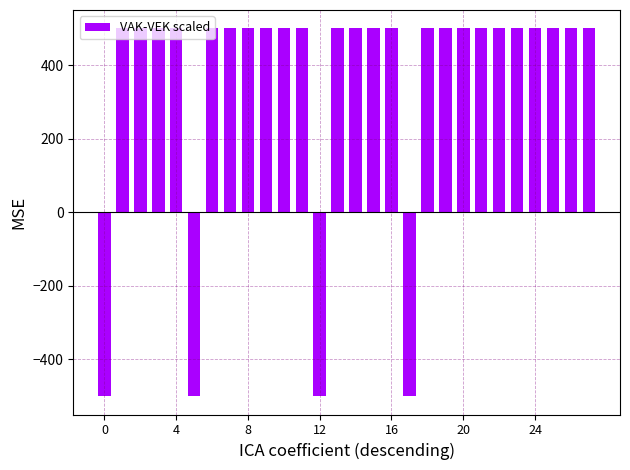

How many values are below 500?

4